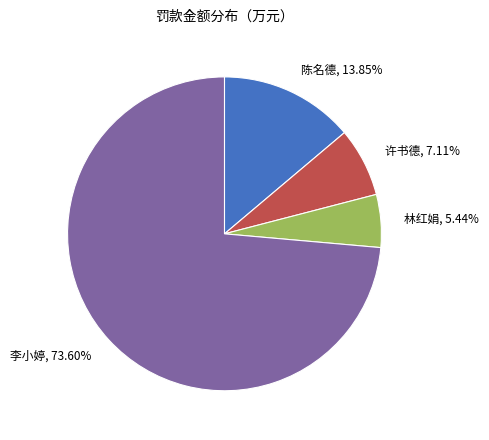

The 许书德 slice represents 7% of the pie. True or false?

True